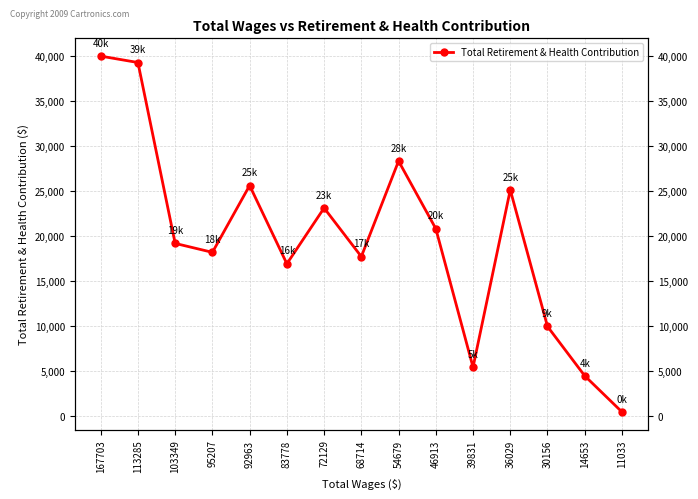

What is the difference between the maximum and minimum values?

39620